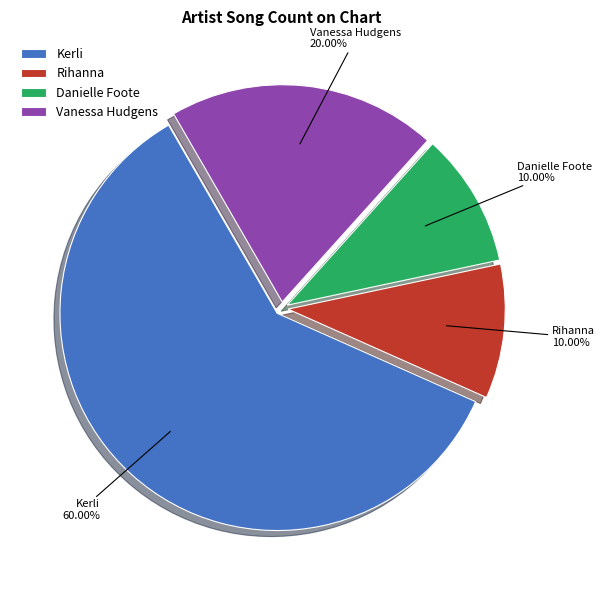

To the nearest percent, what percentage of the pie is Danielle Foote?

10%